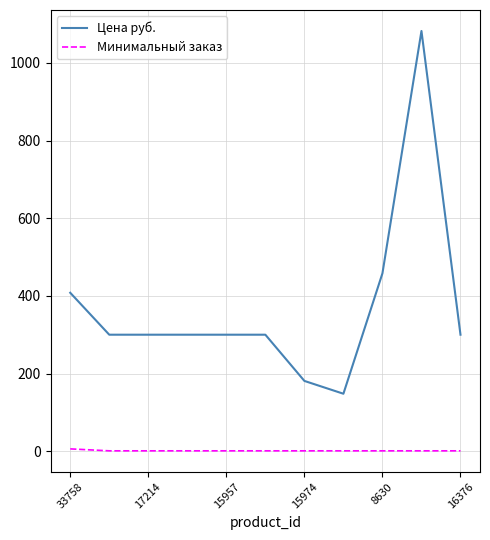

What is the average value of the Минимальный заказ series?

1